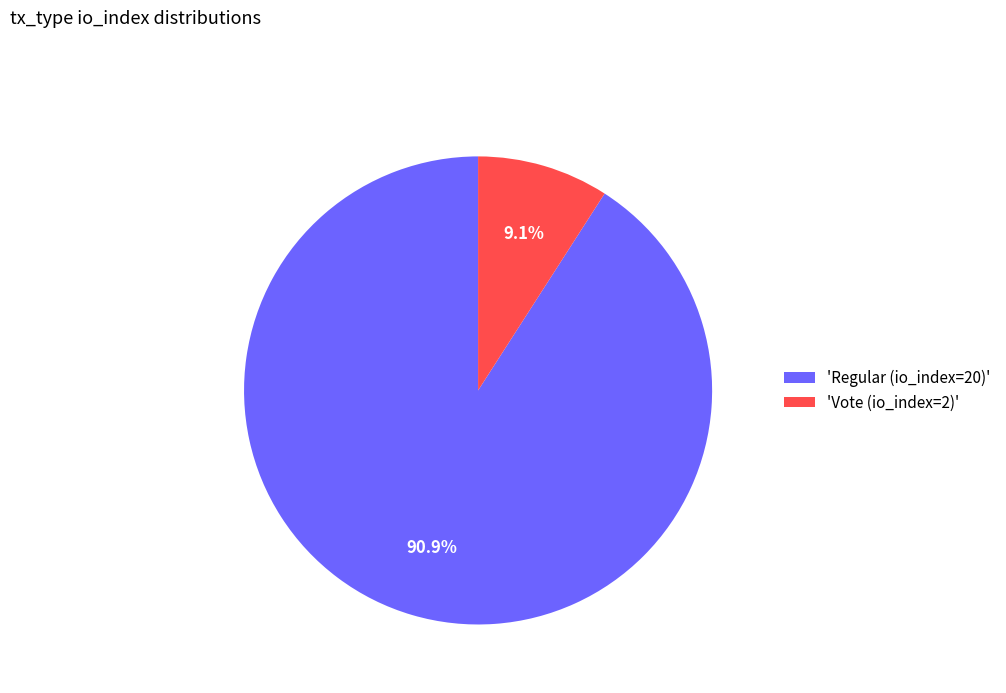

Between 'Vote (io_index=2)' and 'Regular (io_index=20)', which is larger?

'Regular (io_index=20)'